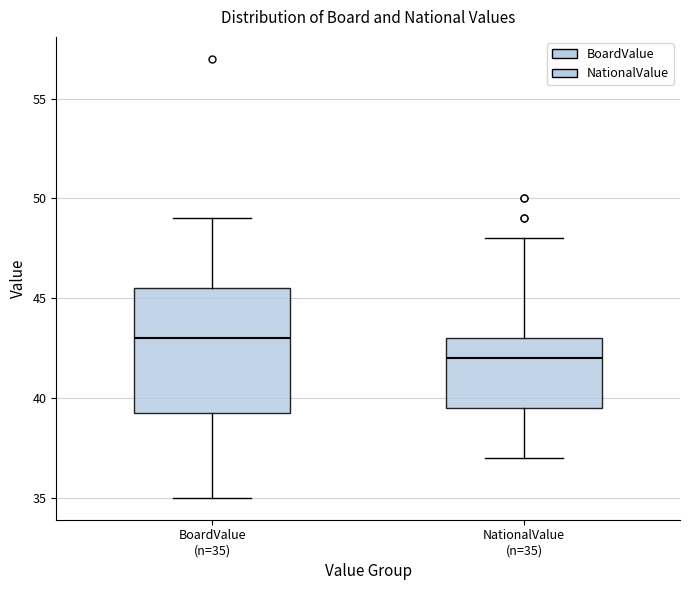

Comparing the boxes themselves (not the whiskers), which one is the tallest?

BoardValue (n=35)